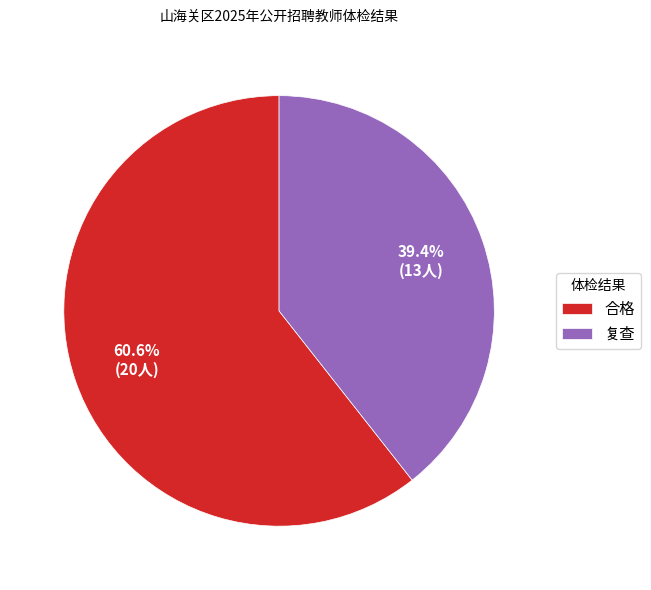

Between 复查 and 合格, which is larger?

合格